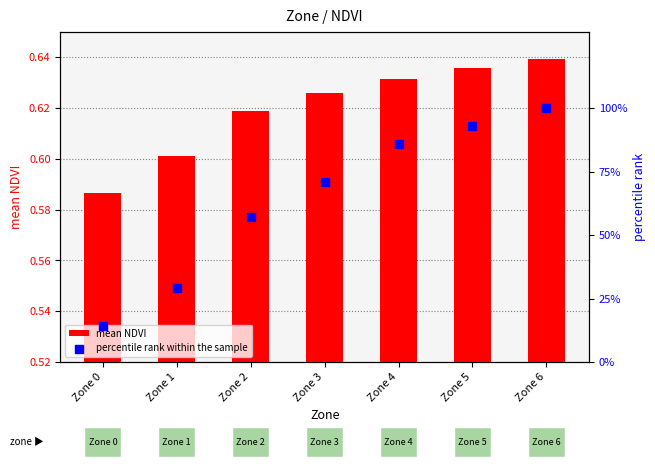

Is the value of mean NDVI at Zone 1 greater than the value of percentile rank within the sample at Zone 3?

No